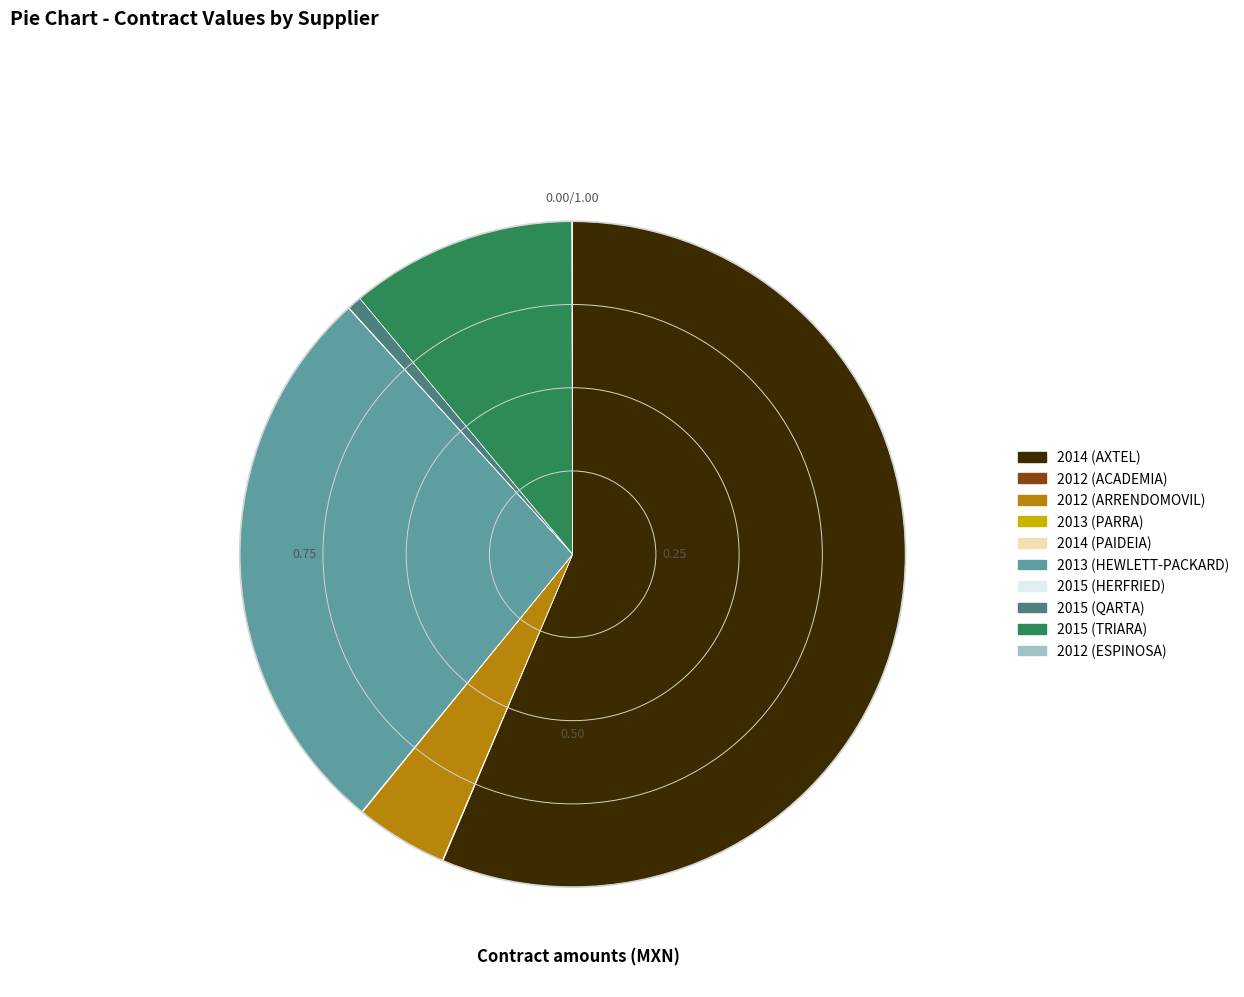

Does any single category account for the majority?

Yes